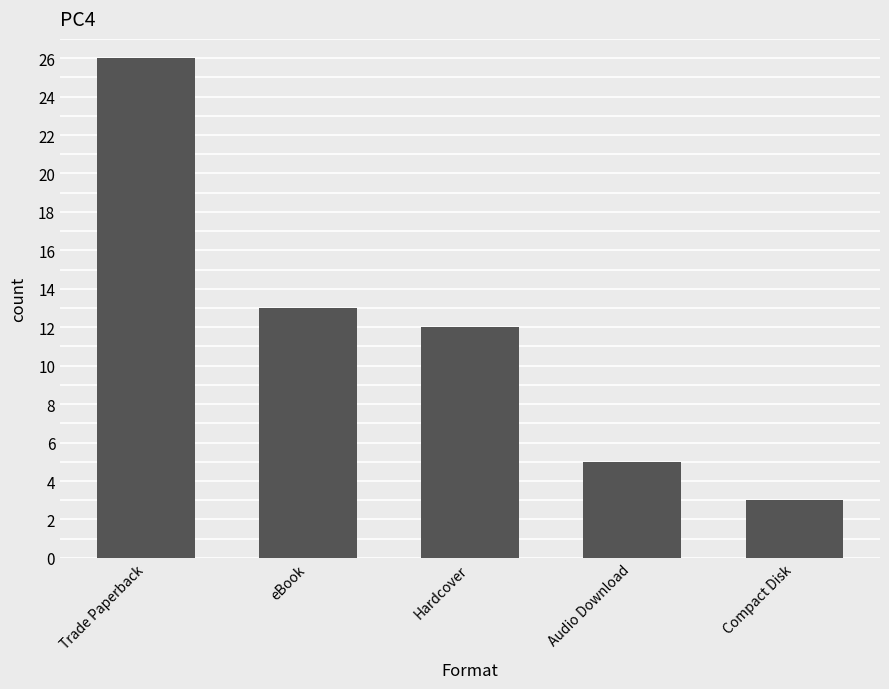

Reading left to right, extract all data points from this chart.

Trade Paperback=26	eBook=13	Hardcover=12	Audio Download=5	Compact Disk=3